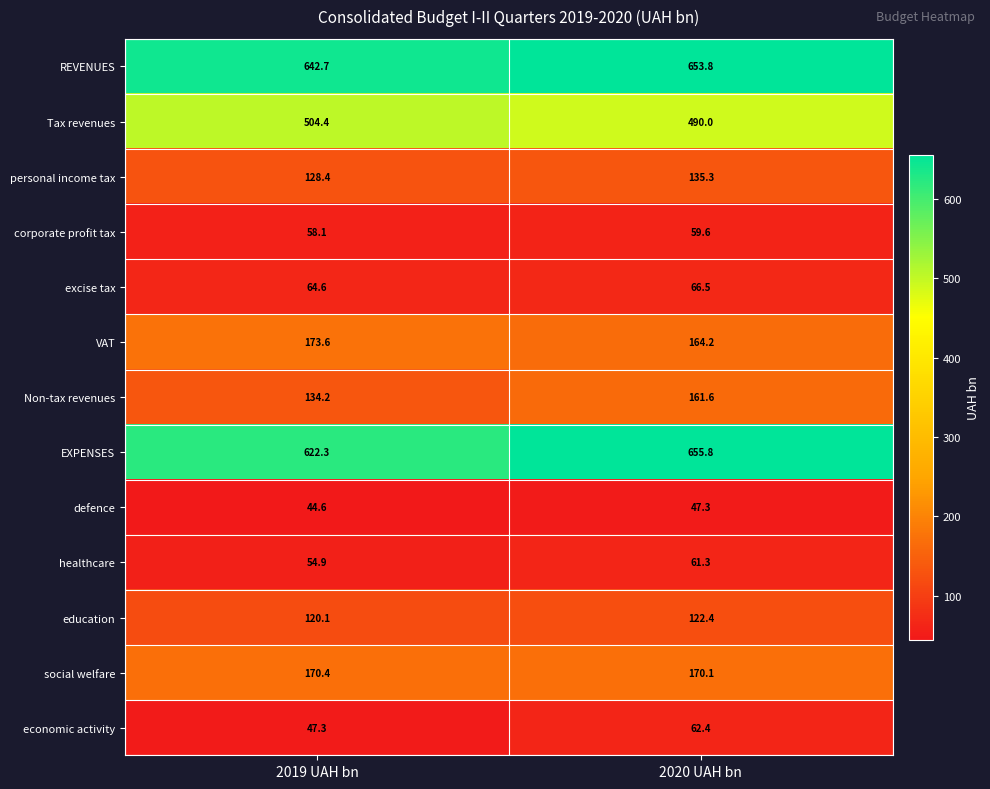

Where is VAT nearest to the value 168?

2020 UAH bn